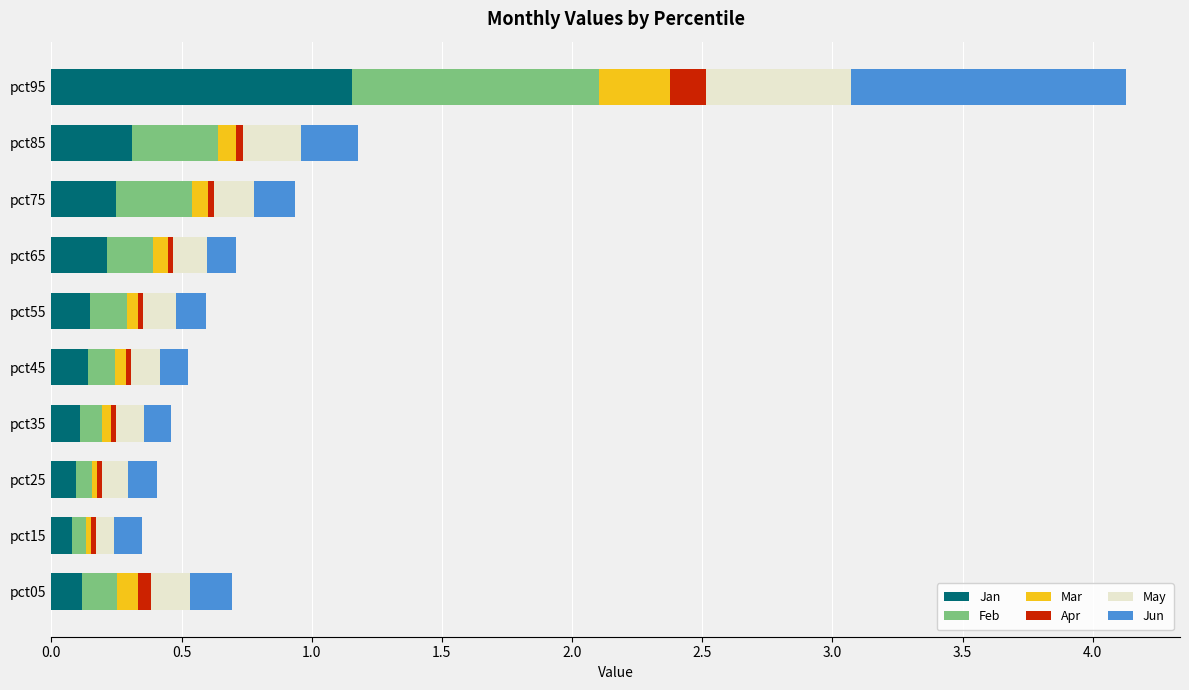

At which category is the sum across all series the highest?

pct95